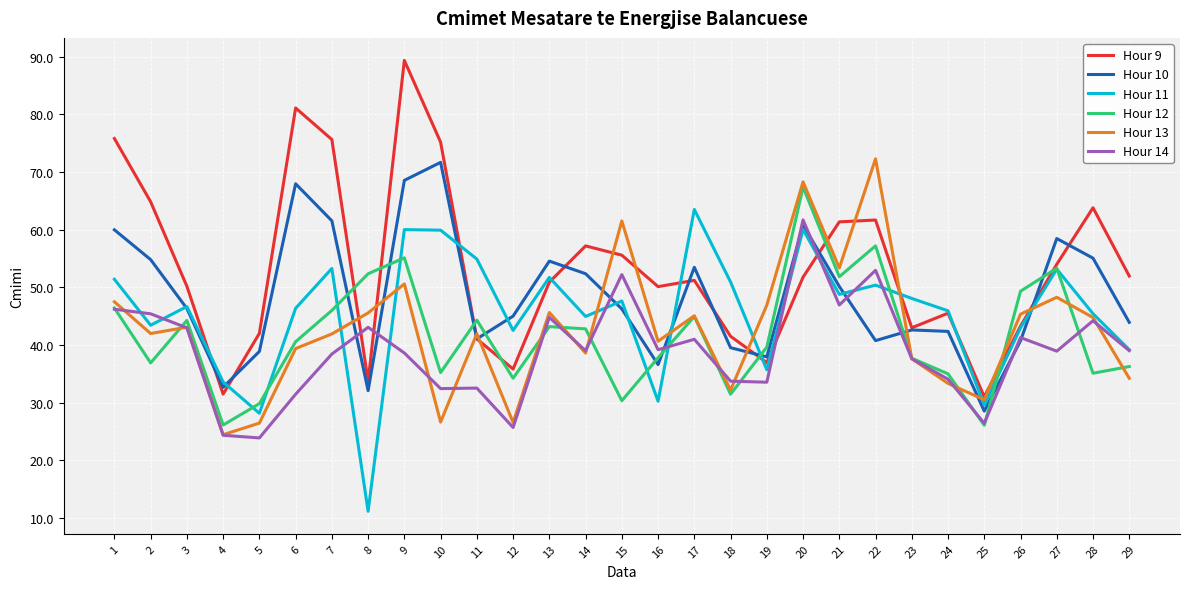

Which series has the largest range (max minus min)?

Hour 9